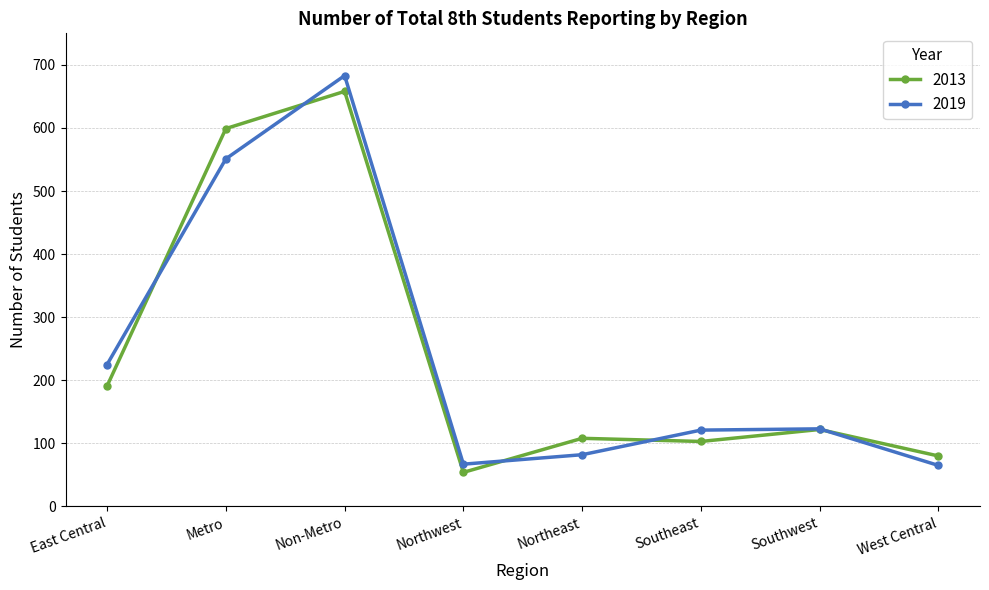

Rank the series by their maximum value, from lowest to highest.

2013, 2019